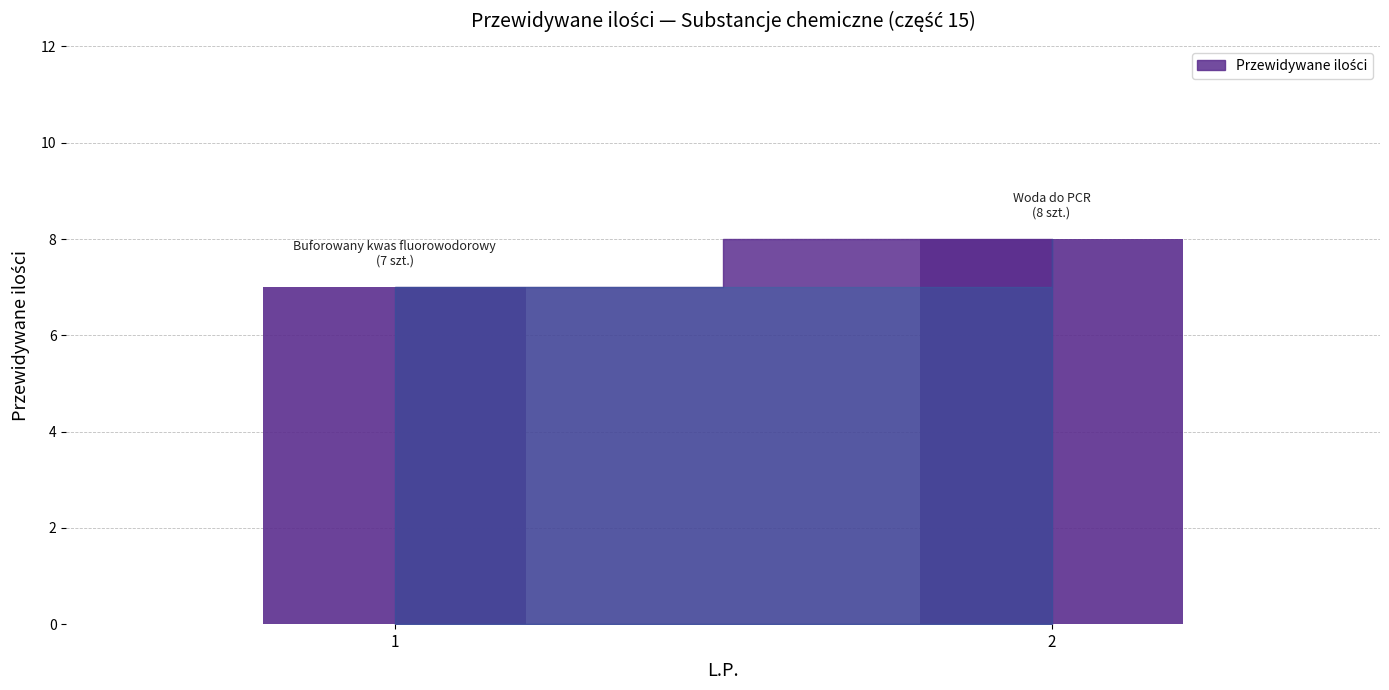

True or false: the data shows 14 at 2.

False